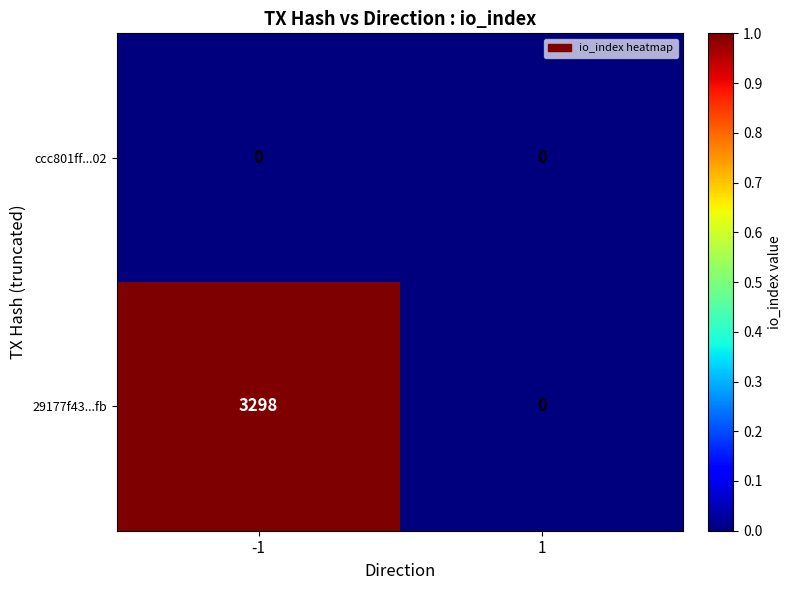

Reading left to right, extract all data points from this chart.

ccc801ff...02: 0	0
29177f43...fb: 3298	0